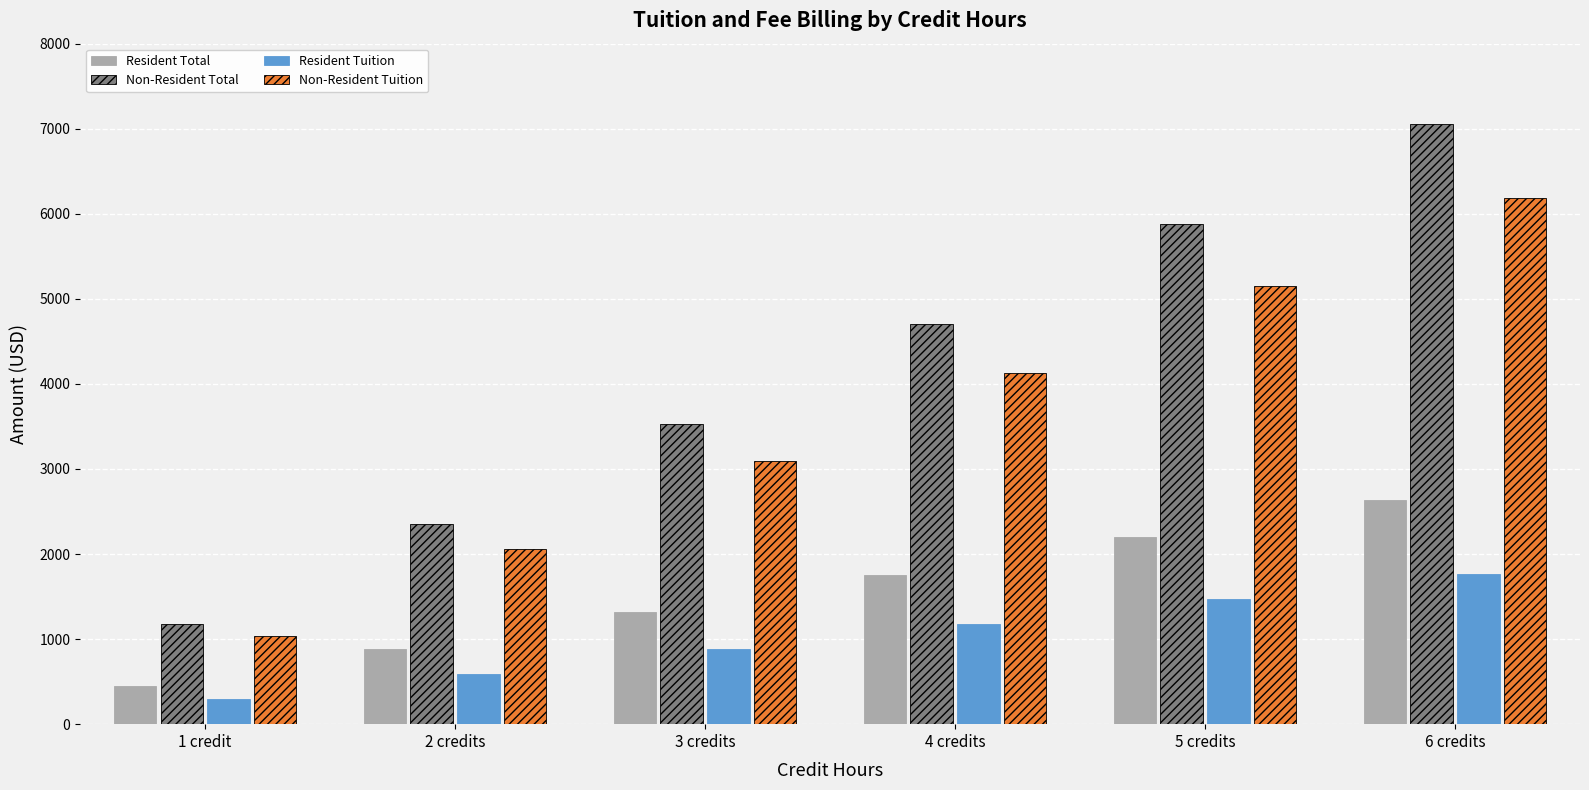

What is the lowest value of the Non-Resident Total series?

1179.5